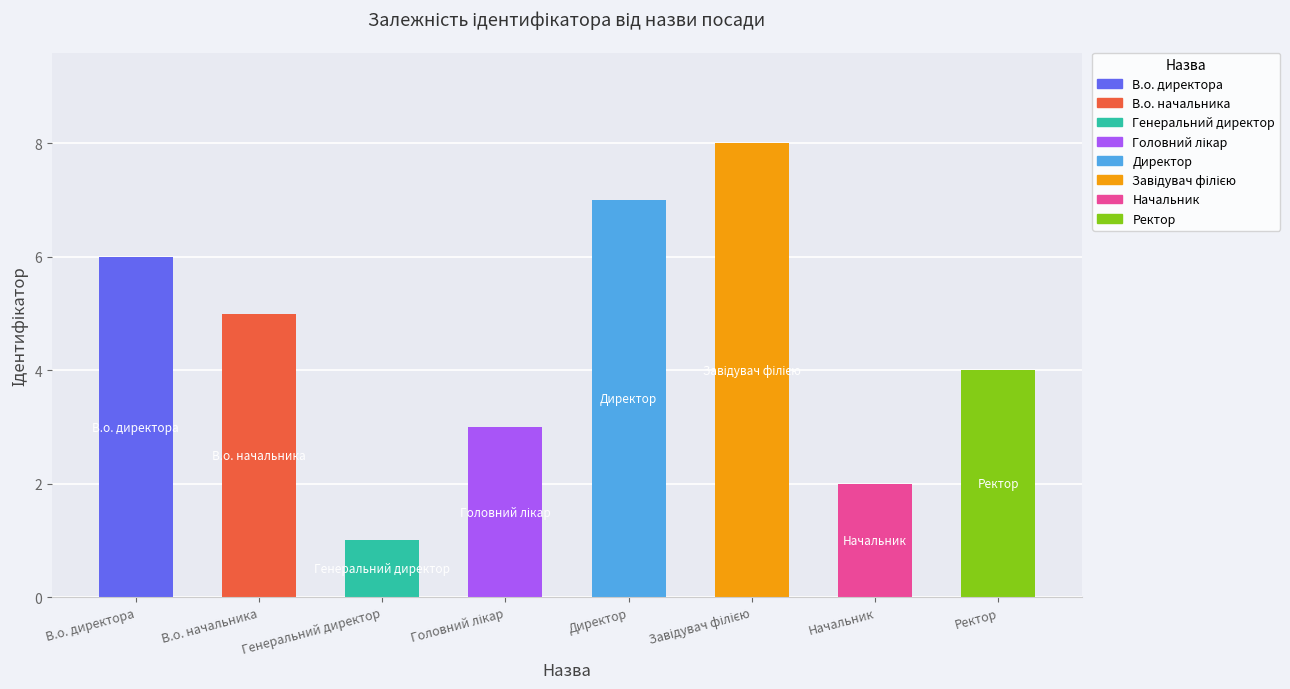

What is the sum of all values?

36